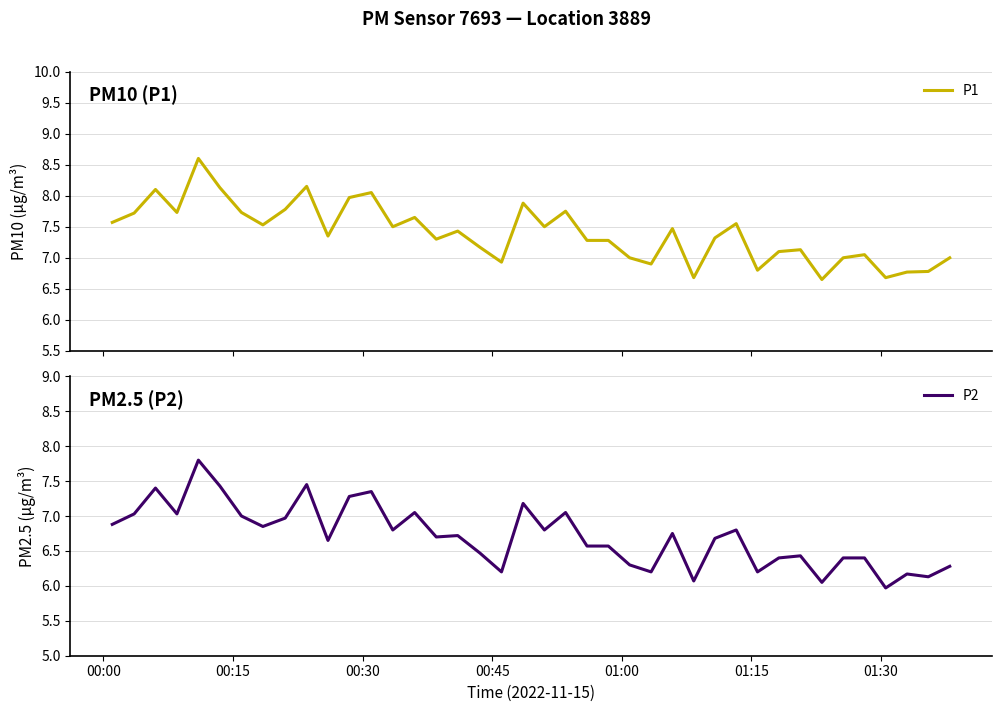

How many values in the P2 series exceed 6?

39